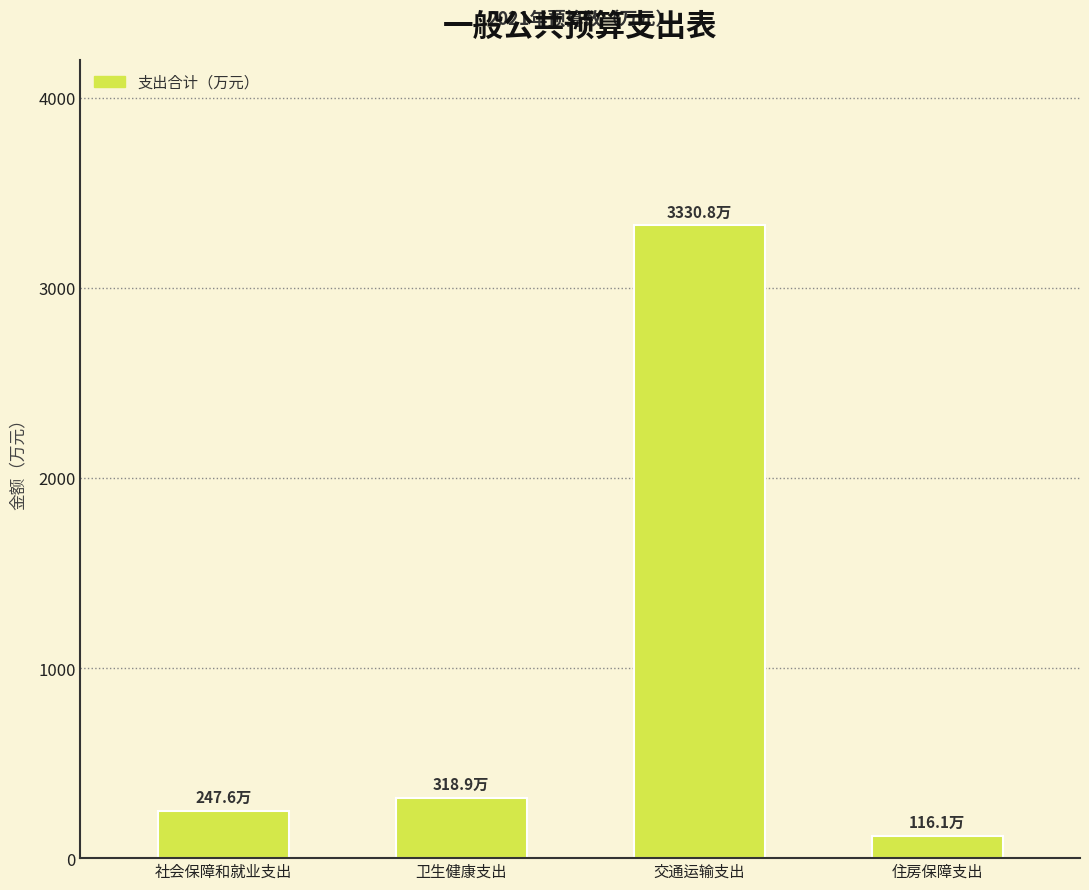

Reading right to left, extract all data points from this chart.

116.1	3330.8	318.9	247.6